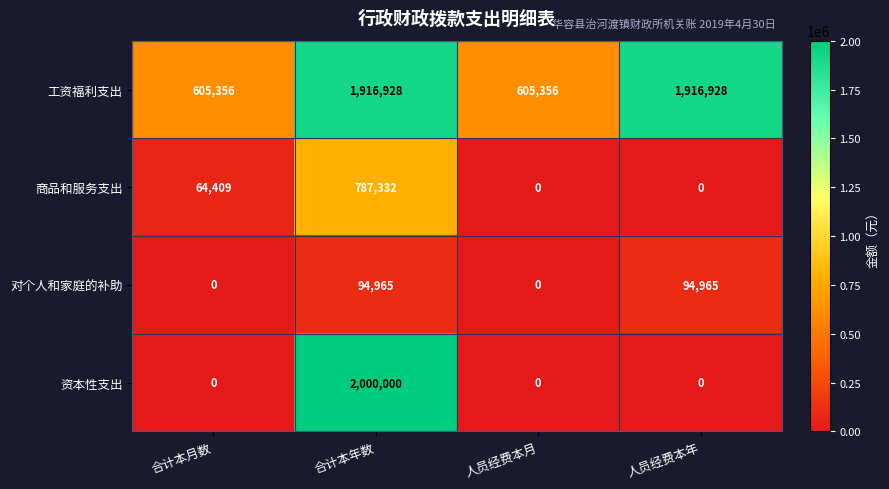

At which label is 商品和服务支出 closest to 393666?

合计本月数